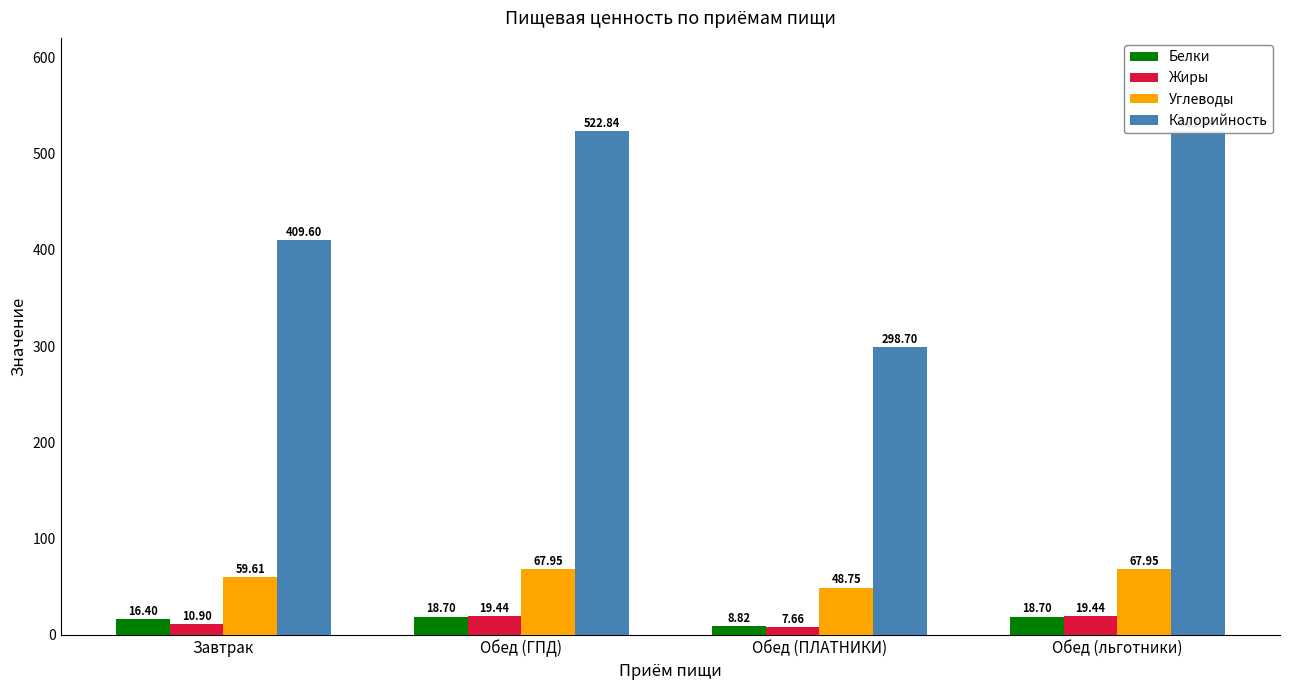

At how many categories does at least one series exceed 84?

4